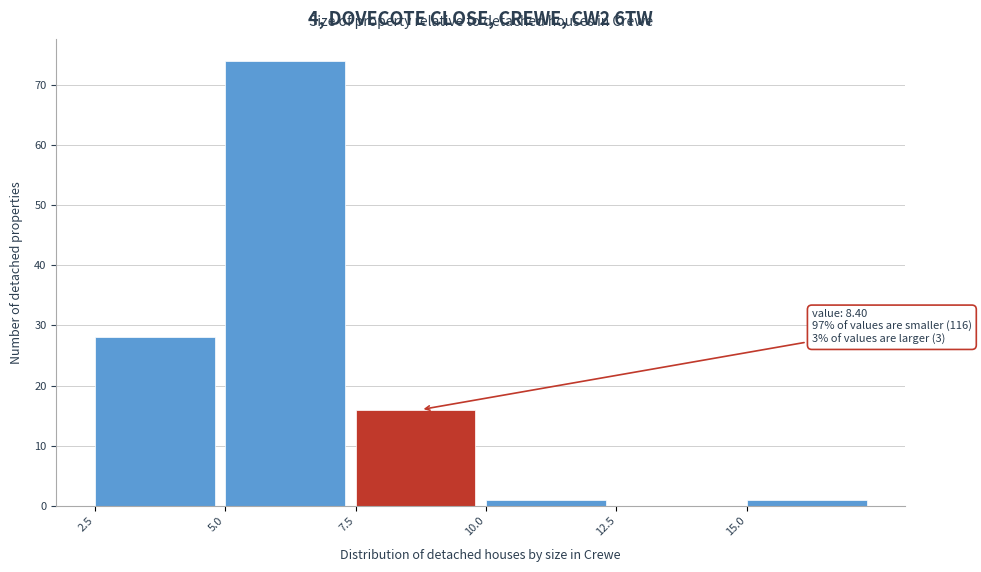

Over which range of the x-axis is the bar tallest?

5.0 to 7.5